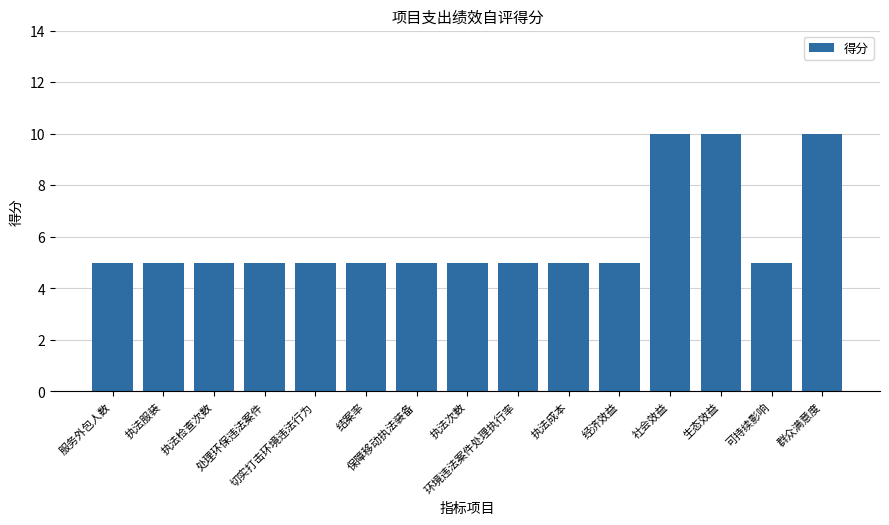

How many data points does each series have?

15